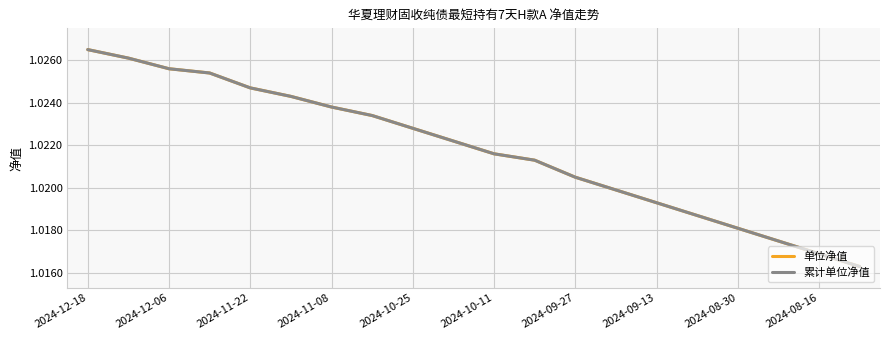

Is this an area chart (filled region under the line)?

No